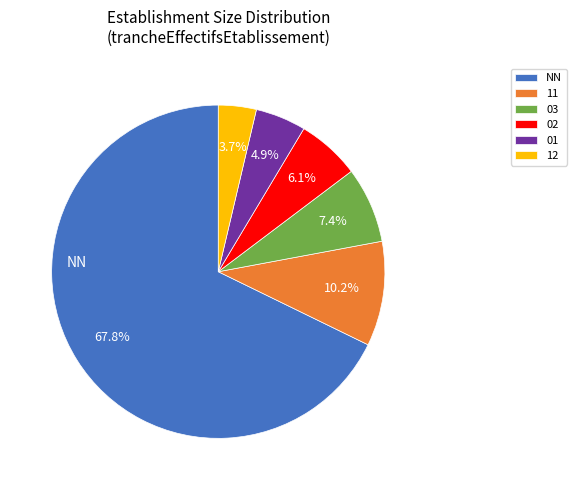

Approximately how many times larger is the value at 03 compared to 12?

2.0